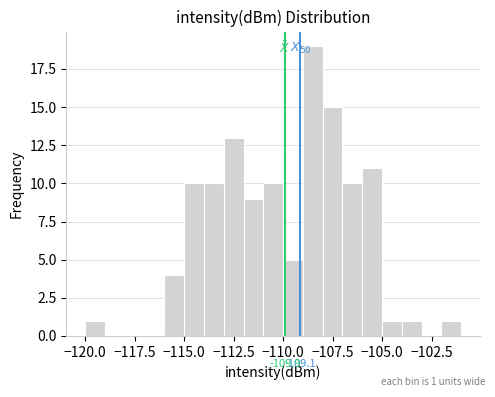

Around what value on the x-axis is the tallest bar? Give the approximate position of its centre, as read against the axis.

-108.5